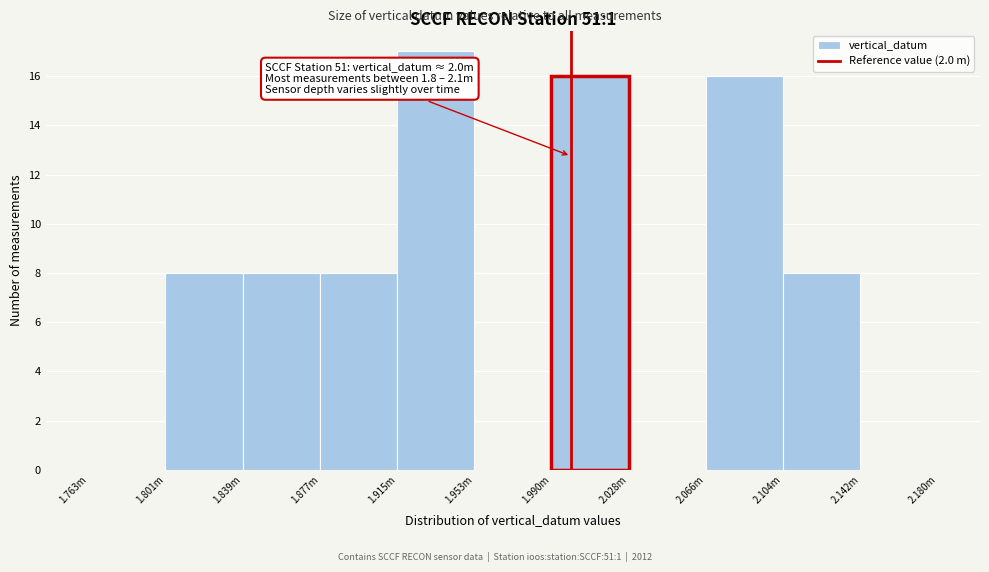

Reading left to right, list all the values displayed in this chart.

1.763m=0	1.801m=8	1.839m=8	1.877m=8	1.915m=17	1.953m=0	1.990m=16	2.028m=0	2.066m=16	2.104m=8	2.142m=0